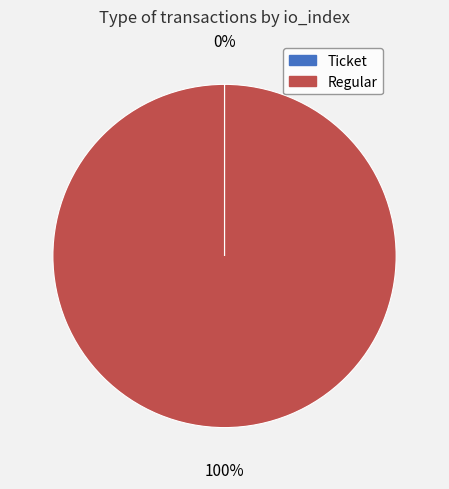

Is there a majority slice in this chart?

Yes